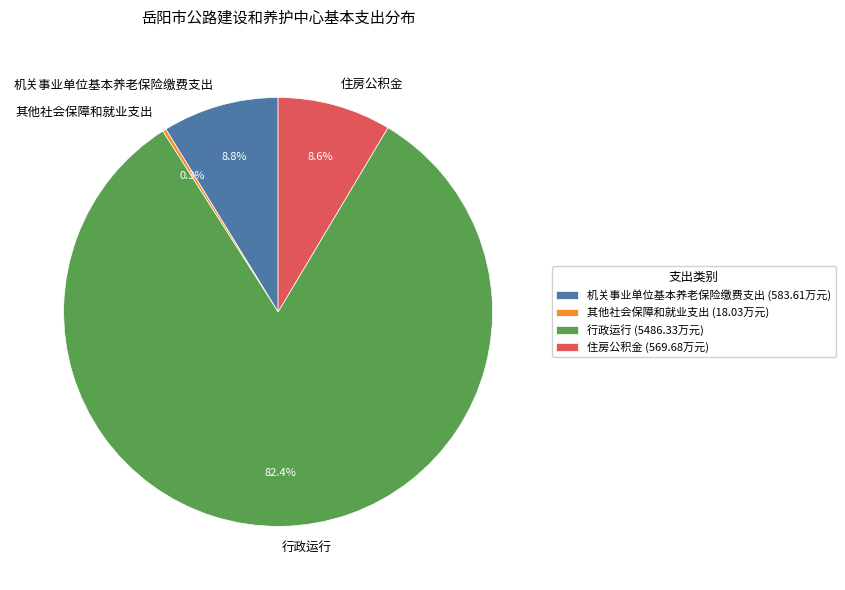

Is there a majority slice in this chart?

Yes